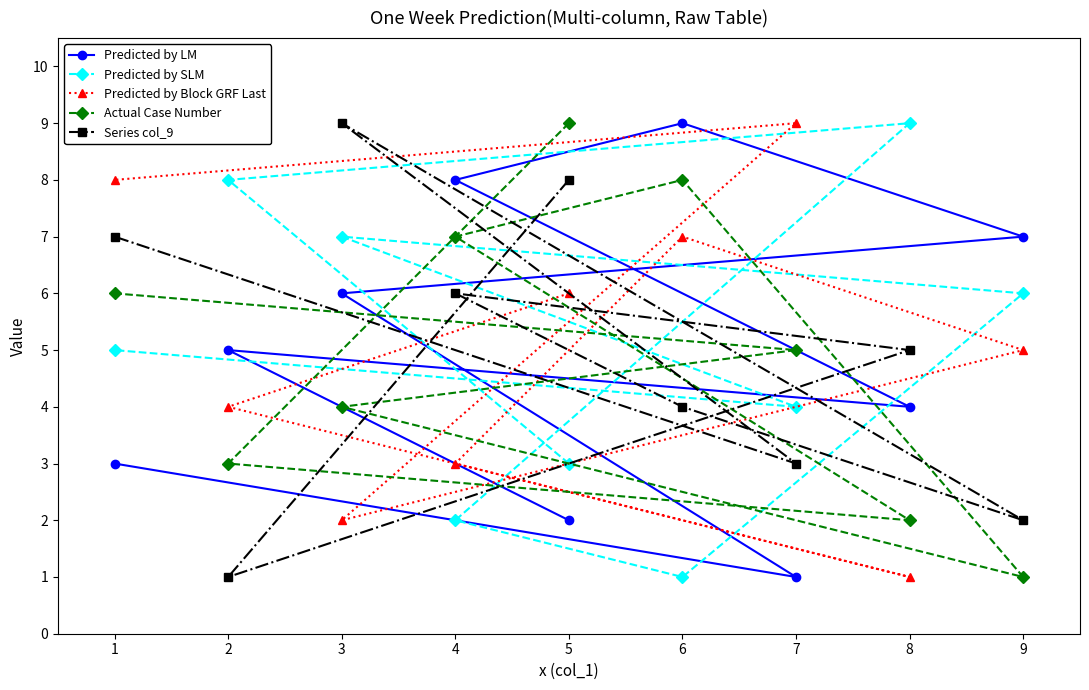

Which series has the largest range (max minus min)?

Predicted by LM